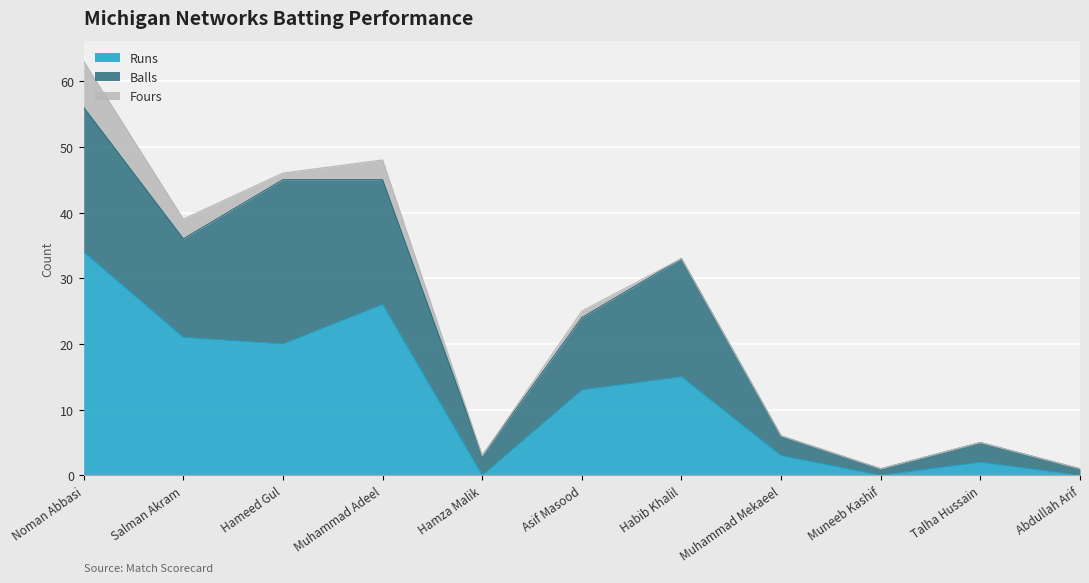

Which series has the widest spread of values?

Runs